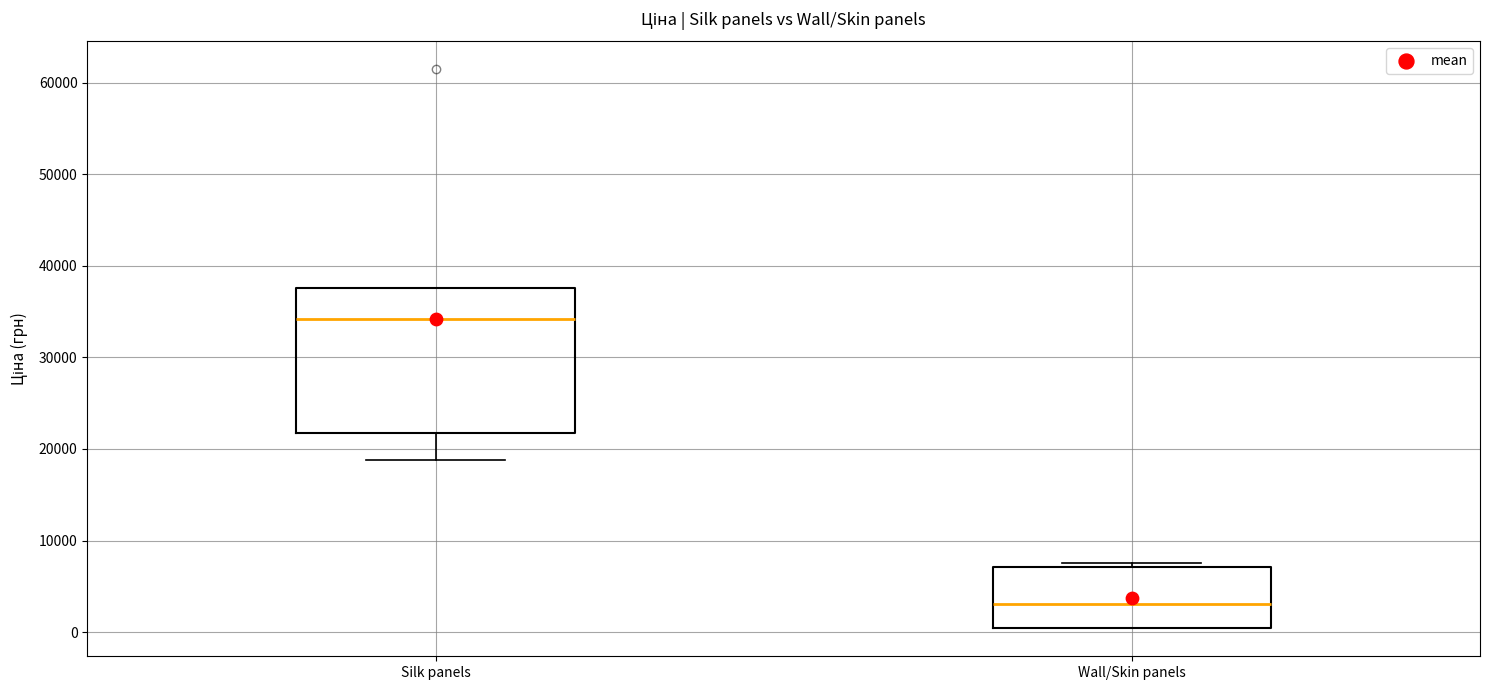

Which box is the tallest, from its lower edge to its upper edge?

Silk panels